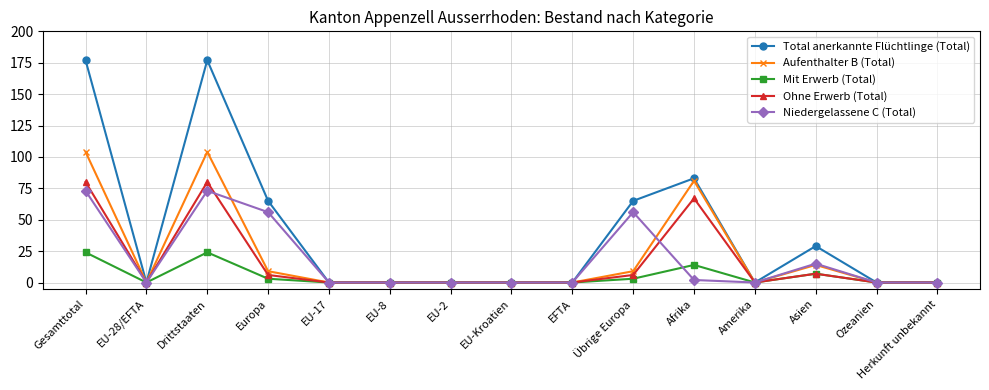

The value of Ohne Erwerb (Total) at Übrige Europa is 6. True or false?

True